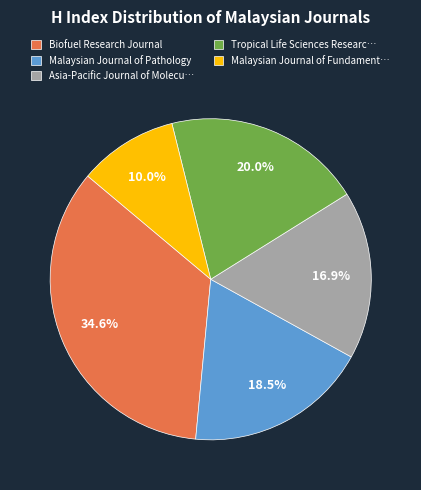

Rank the categories by value from lowest to highest.

Malaysian Journal of Fundament…, Asia-Pacific Journal of Molecu…, Malaysian Journal of Pathology, Tropical Life Sciences Researc…, Biofuel Research Journal